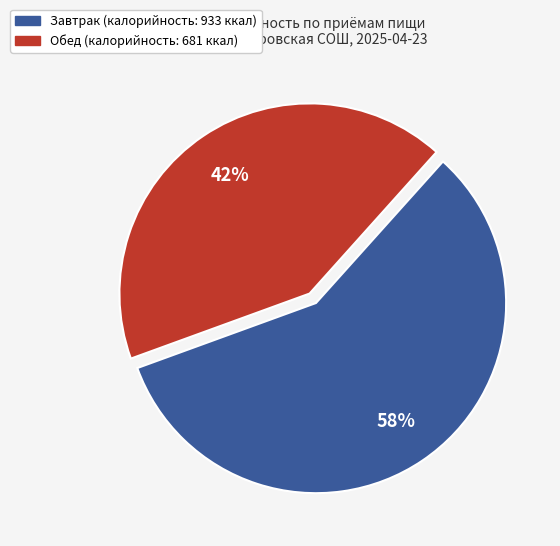

What is the smallest slice in the pie chart?

Обед